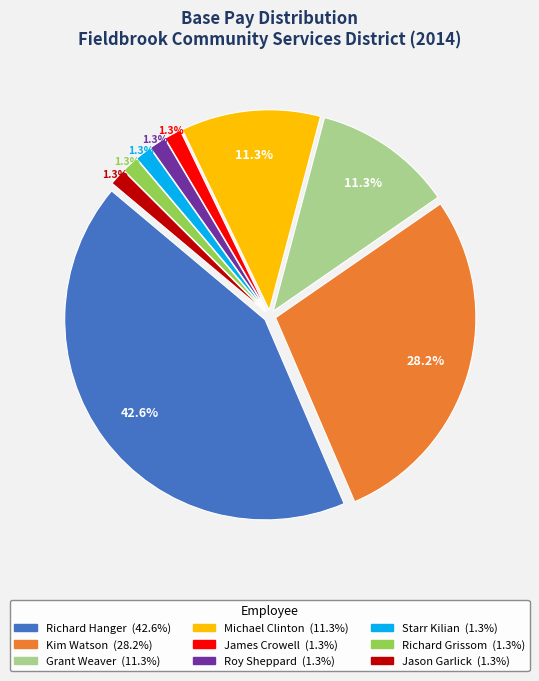

Is there a majority slice in this chart?

No